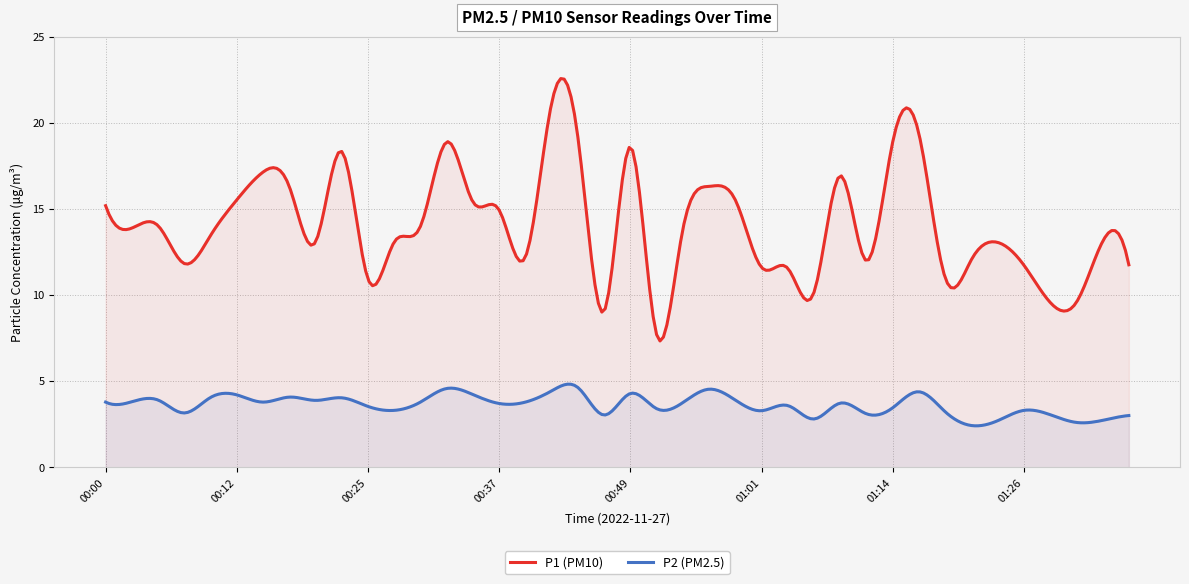

At which category does P1 reach its first local peak?

00:05